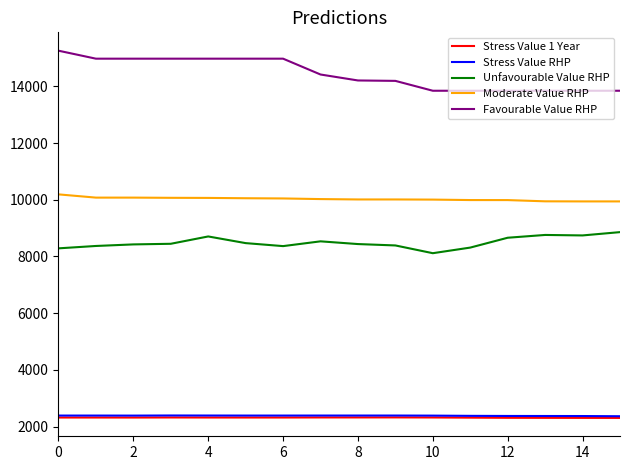

Which series has the largest total across all categories?

Favourable Value RHP